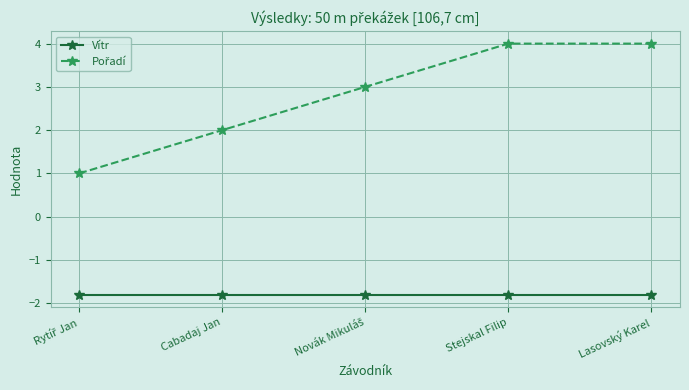

What is the greatest value displayed?

4.0